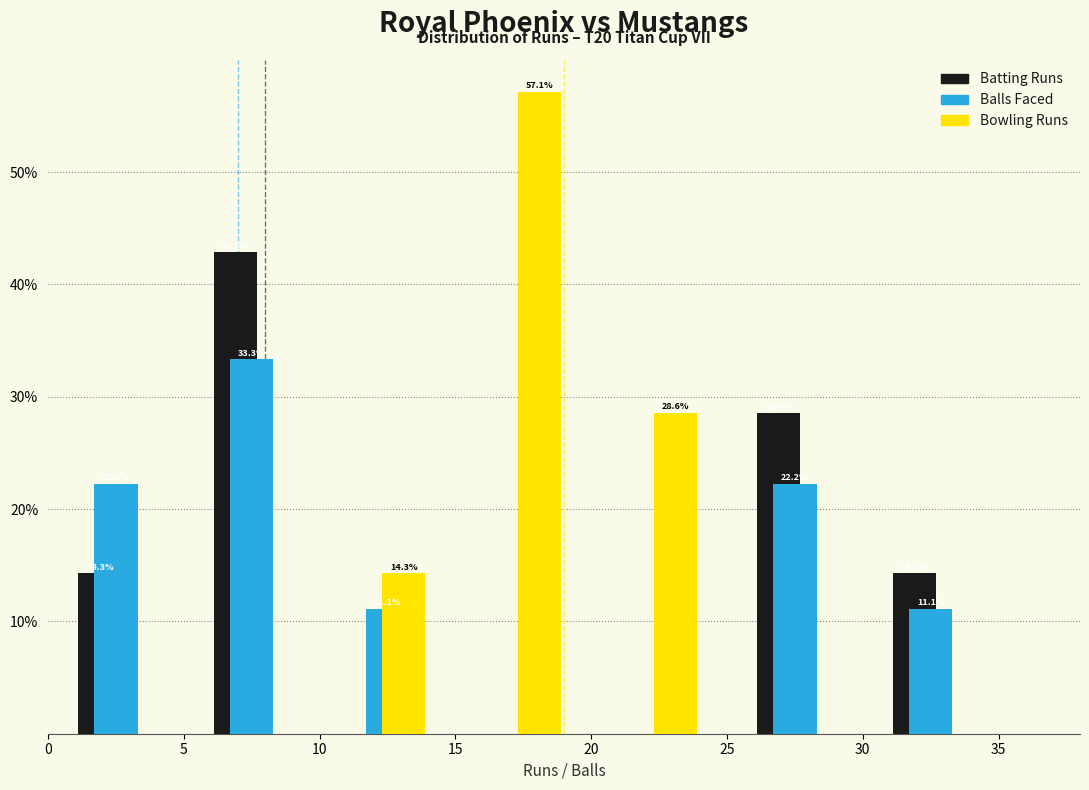

In the Balls Faced series, which range on the x-axis has the tallest bar?

5 to 10